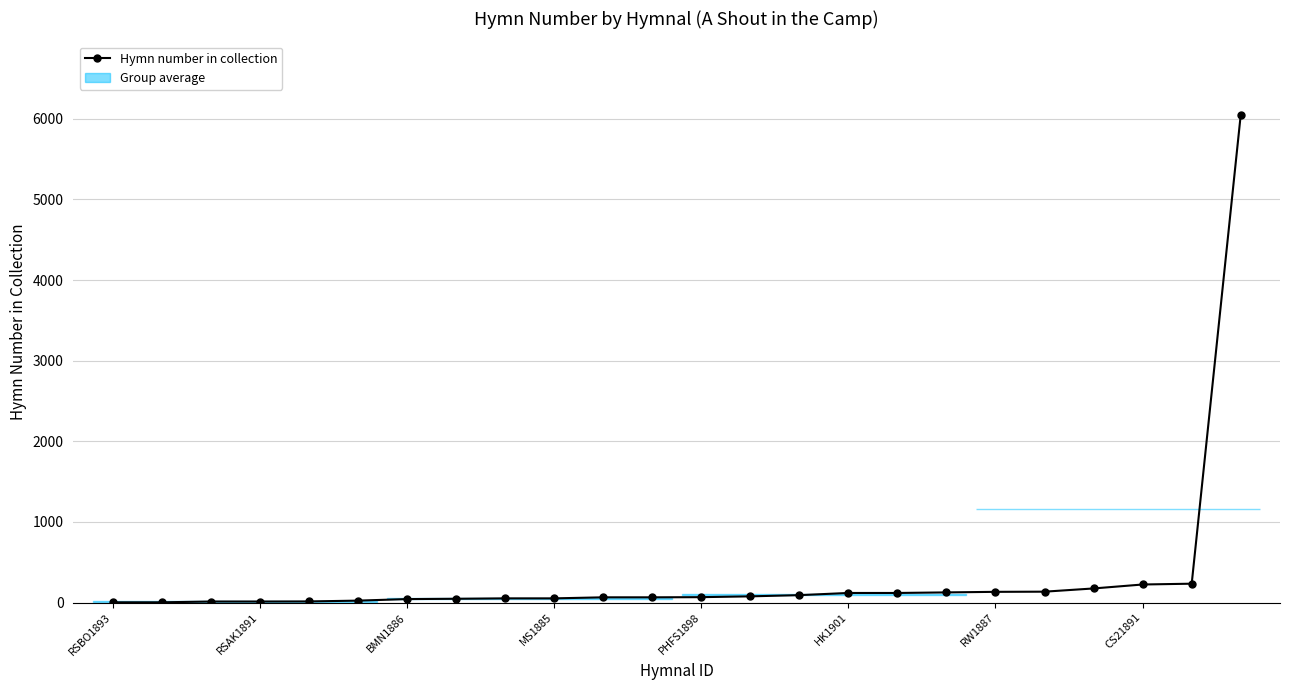

Reading left to right, extract all data points from this chart.

4	4	14	14	15	25	44	48	53	53	66	66	68	78	93	120	120	127	134	136	176	225	235	6052